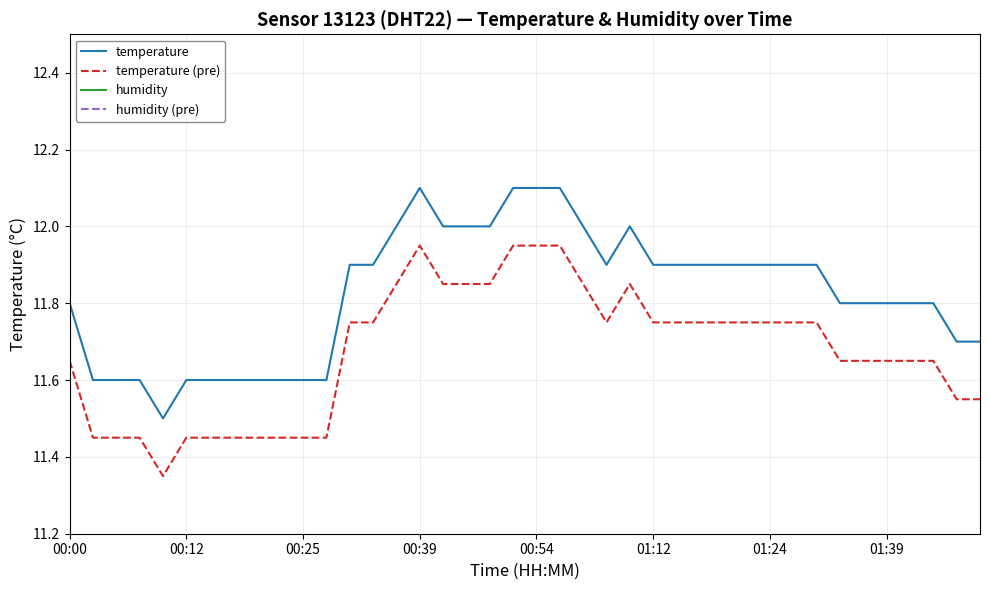

True or false: temperature and temperature (pre) cross at least once.

False